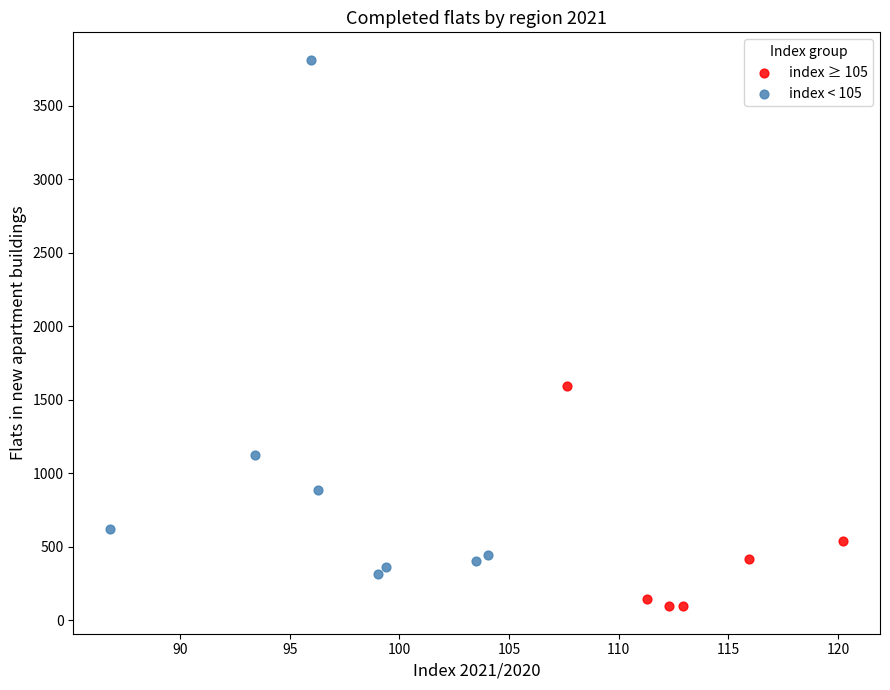

Which series contains the highest Y value?

index < 105